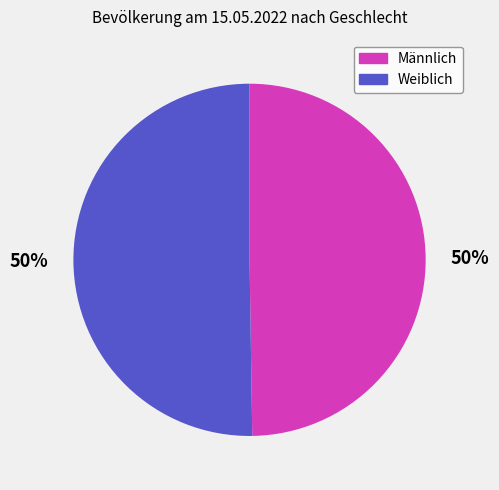

True or false: Weiblich accounts for 35% of the total.

False